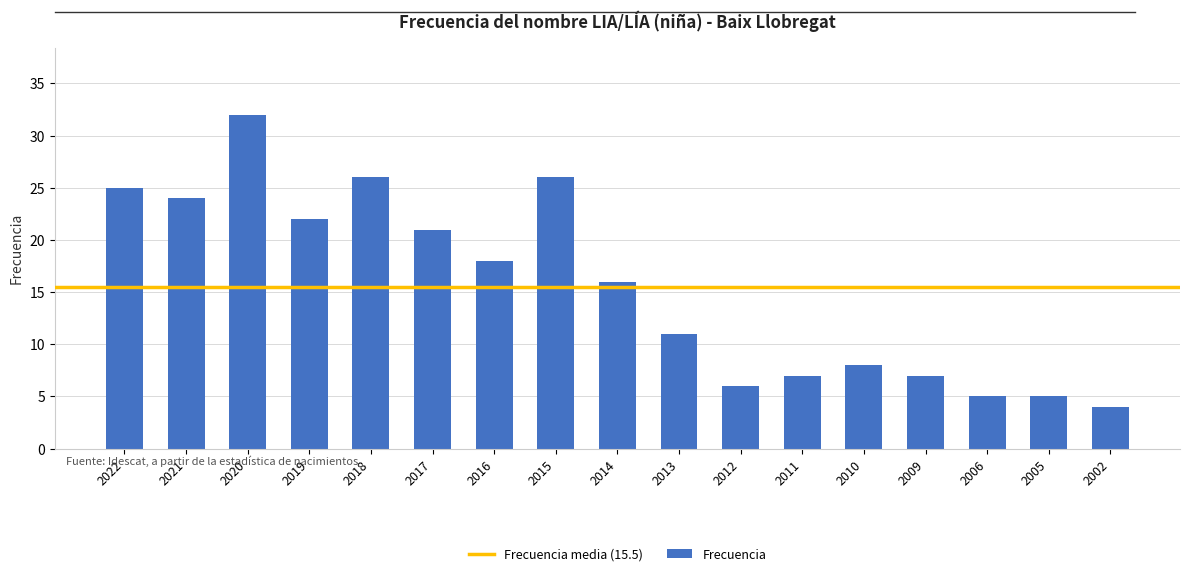

Reading left to right, extract all data points from this chart.

2022=25	2021=24	2020=32	2019=22	2018=26	2017=21	2016=18	2015=26	2014=16	2013=11	2012=6	2011=7	2010=8	2009=7	2006=5	2005=5	2002=4